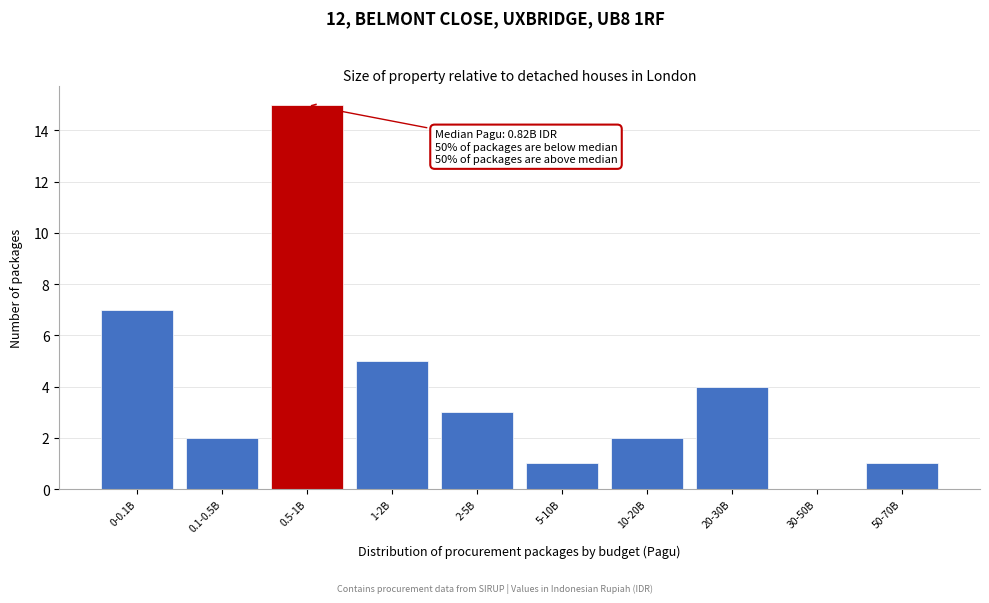

Reading left to right, extract all data points from this chart.

0-0.1B=7	0.1-0.5B=2	0.5-1B=15	1-2B=5	2-5B=3	5-10B=1	10-20B=2	20-30B=4	30-50B=0	50-70B=1